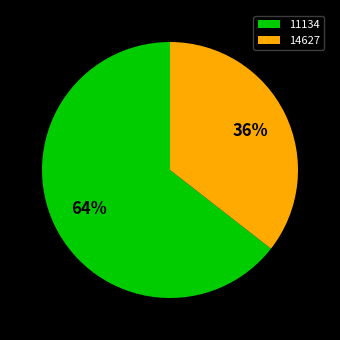

Is it true that 11134 is 64% of the pie?

True